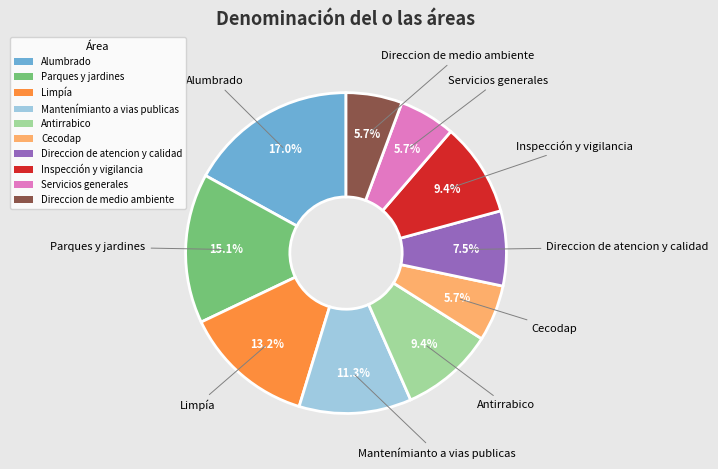

What portion of the pie excludes Inspección y vigilancia?

90.6%